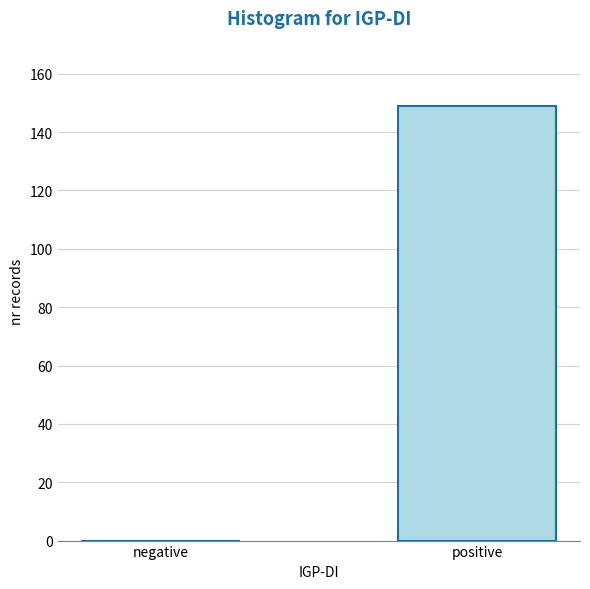

Reading left to right, list all the values displayed in this chart.

negative=0	positive=149